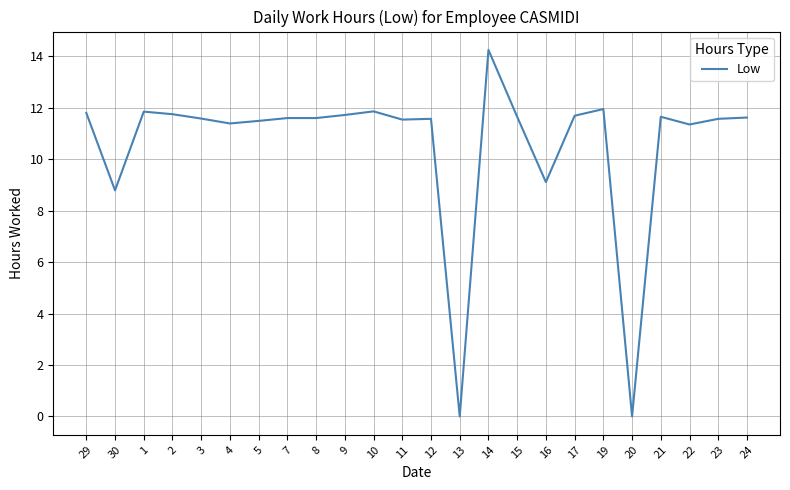

True or false: the data has more than 1 interior local peaks.

True